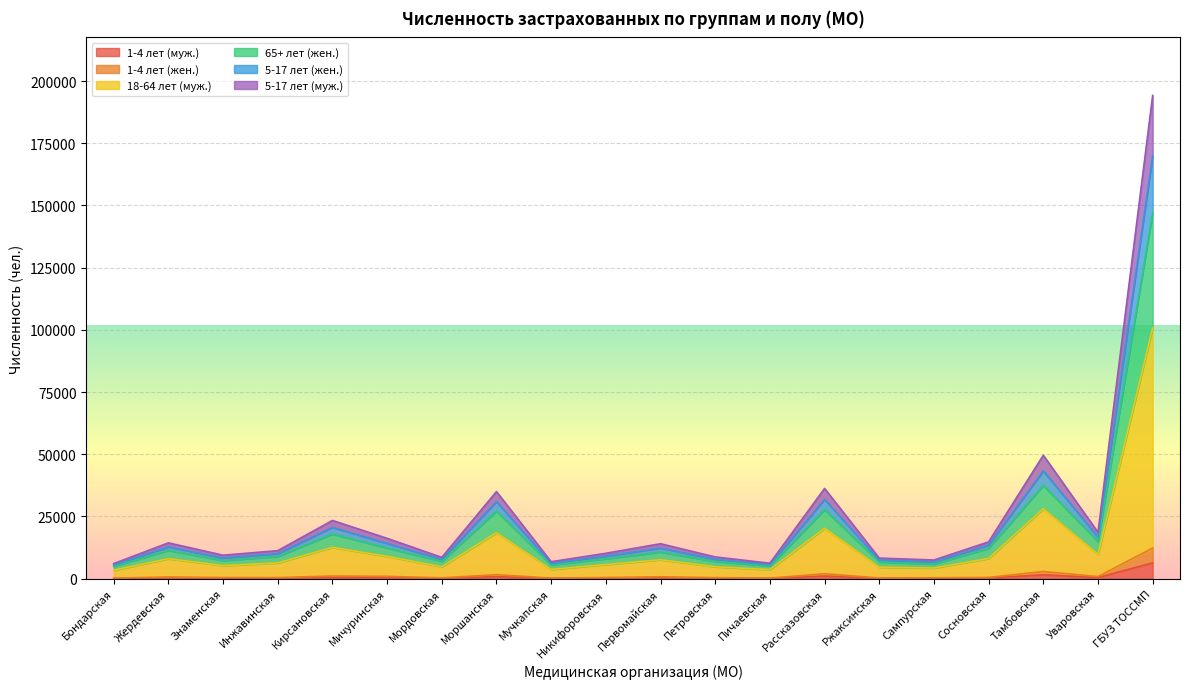

At which label does 18-64 лет (муж.) reach its minimum?

Бондарская